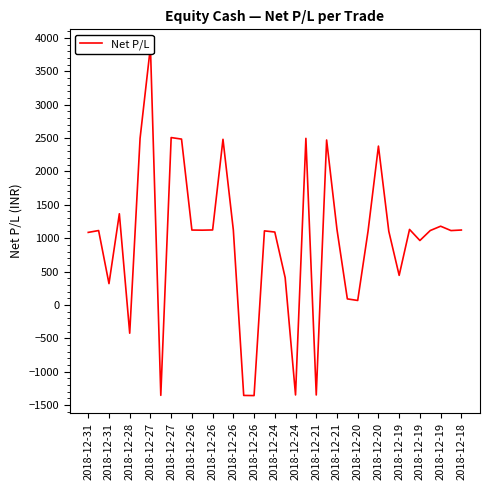

What is the change in value from 22 to 27?

+2457.9